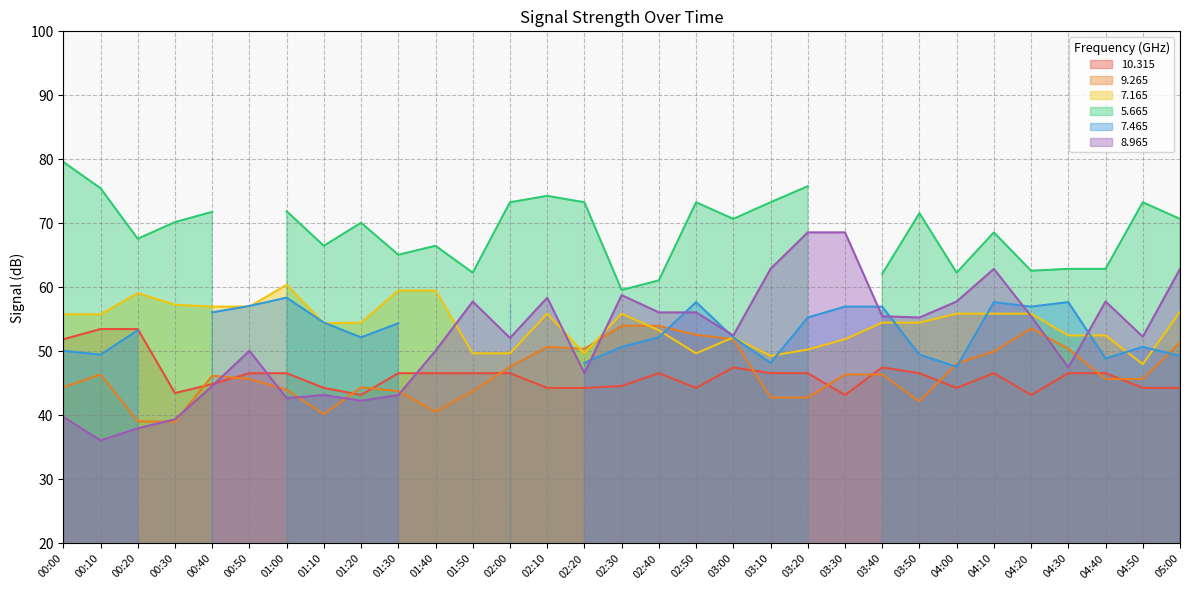

Is the value of 9.265 at 01:00 greater than the value of 8.965 at 00:00?

Yes